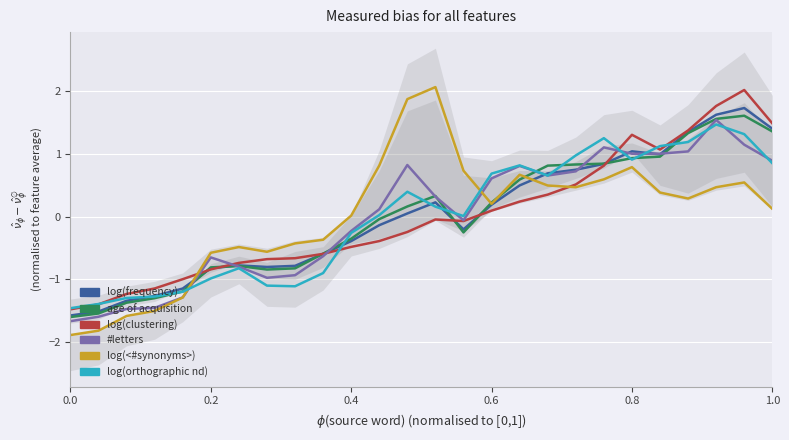

True or false: Distributed income of corporations and Interest intersect in this chart.

True